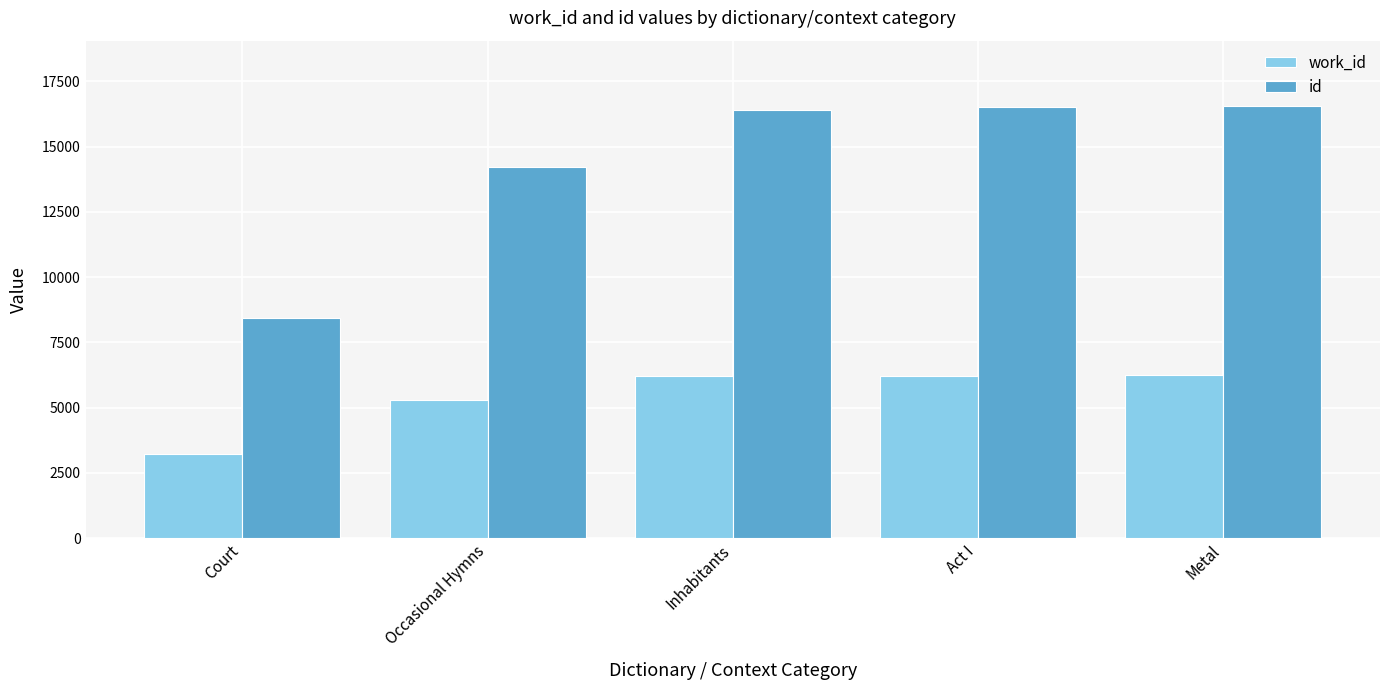

At which label does id reach its minimum?

Court